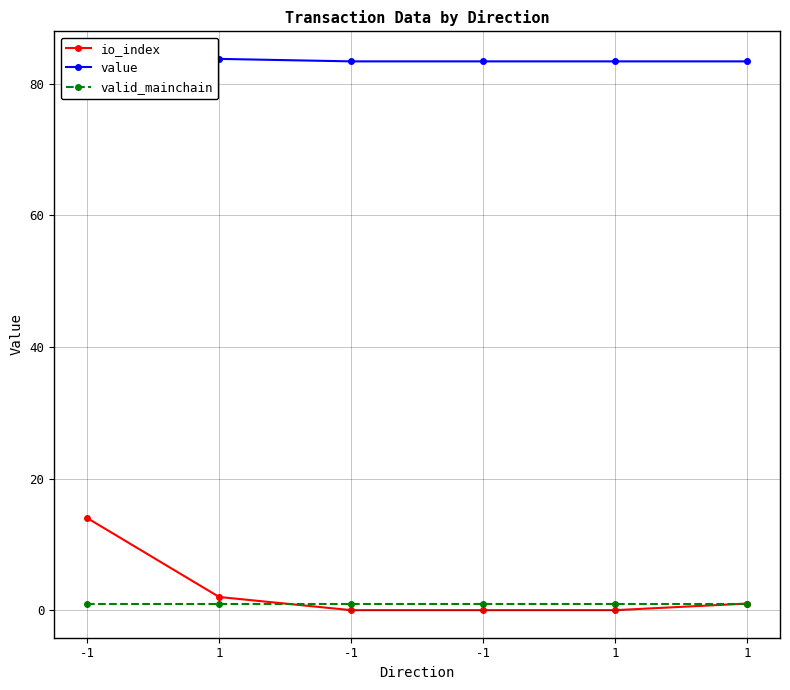

True or false: io_index has more than 0 points higher than both neighbors.

False